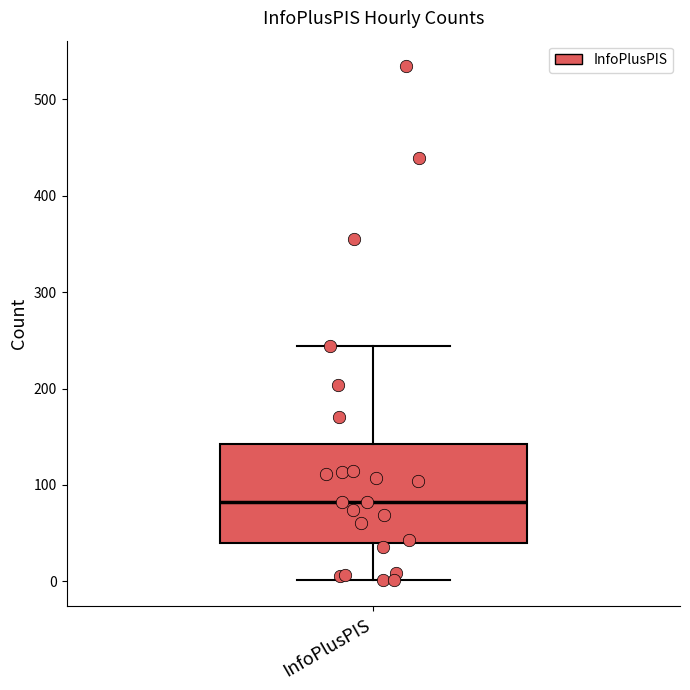

Where is the upper edge of the box for InfoPlusPIS on the y-axis? The values are not printed on the chart, so give them approximately, as read against the axis.

140